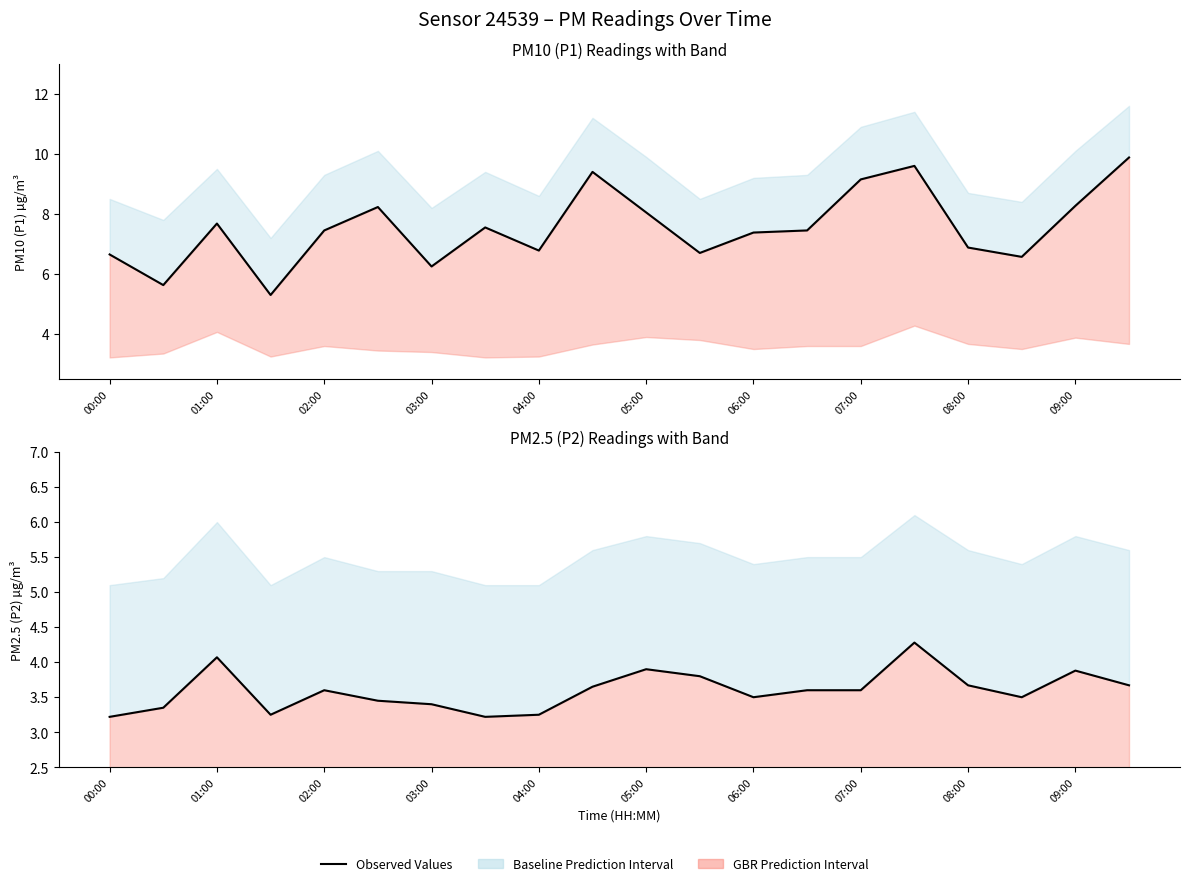

True or false: P2 (PM2.5) and P1 (PM10) intersect in this chart.

False